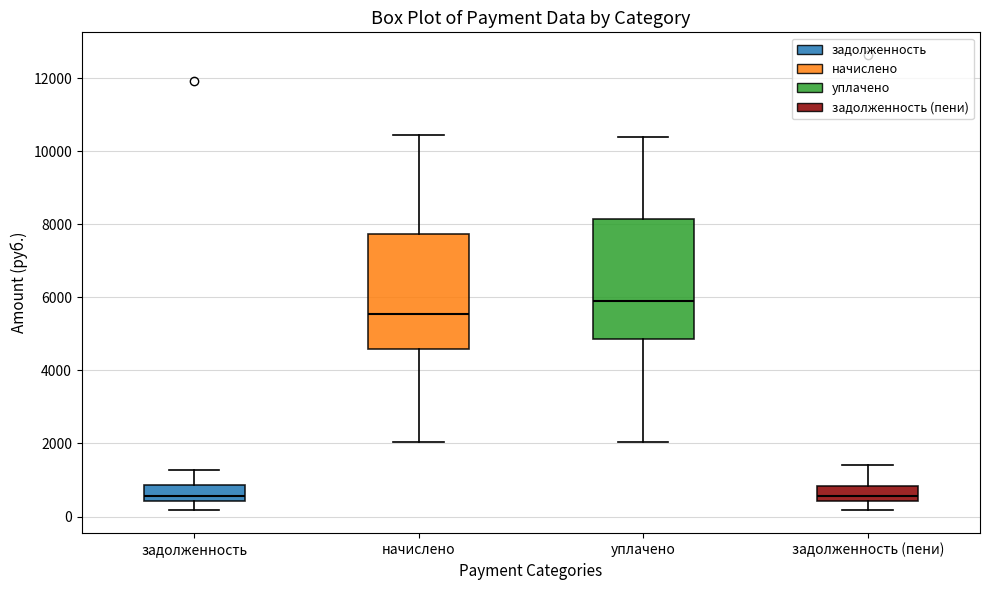

Reading left to right, transcribe this box plot: for each box, give where its median line is, the range the box spans, and where its two whiskers end, as read against the y-axis. The values are not printed on the chart, so give them approximately, as read against the axis.

задолженность: median 600, box 400 to 800, whiskers 200 to 1200
начислено: median 5600, box 4600 to 7800, whiskers 2000 to 10400
уплачено: median 5800, box 4800 to 8200, whiskers 2000 to 10400
задолженность (пени): median 600, box 400 to 800, whiskers 200 to 1400